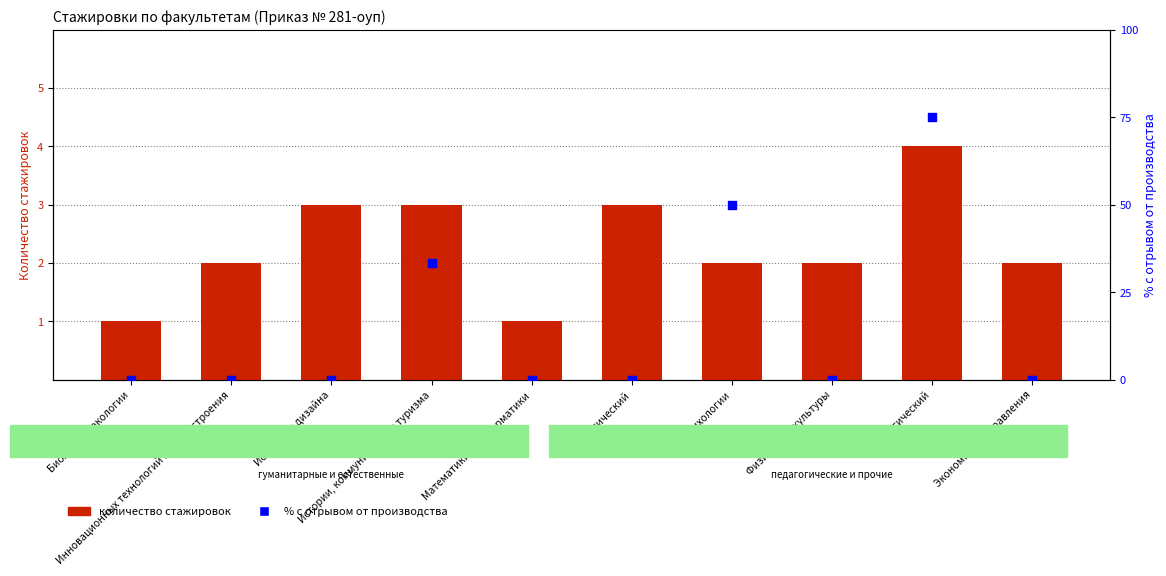

At how many categories does at least one series exceed 55?

1